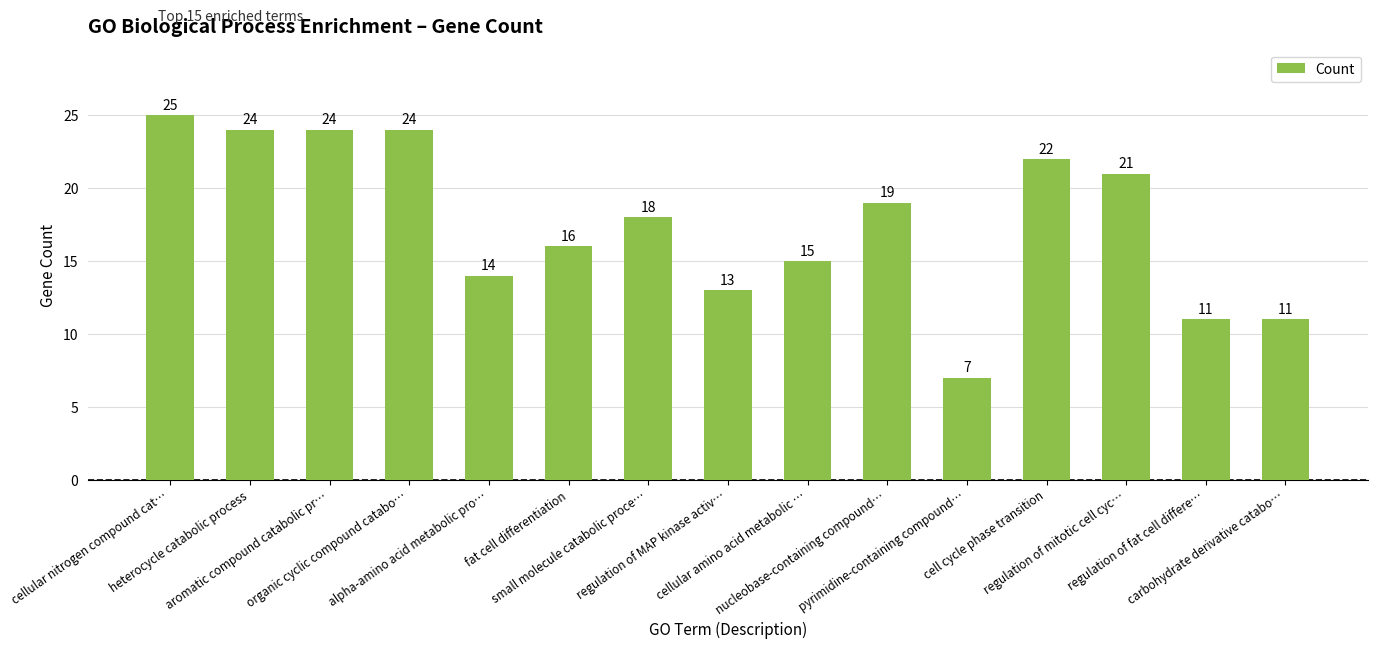

At which label is the value closest to 16?

fat cell differentiation